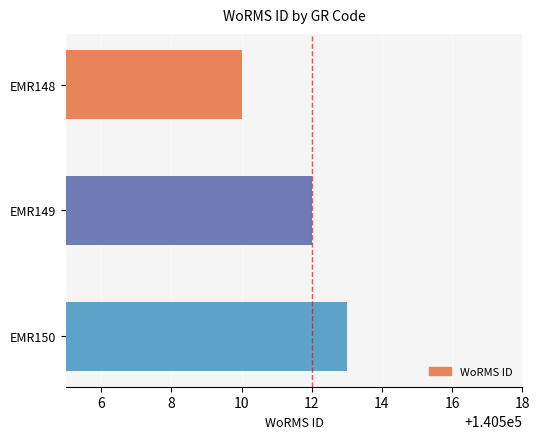

Which category has the highest value across all series?

EMR150